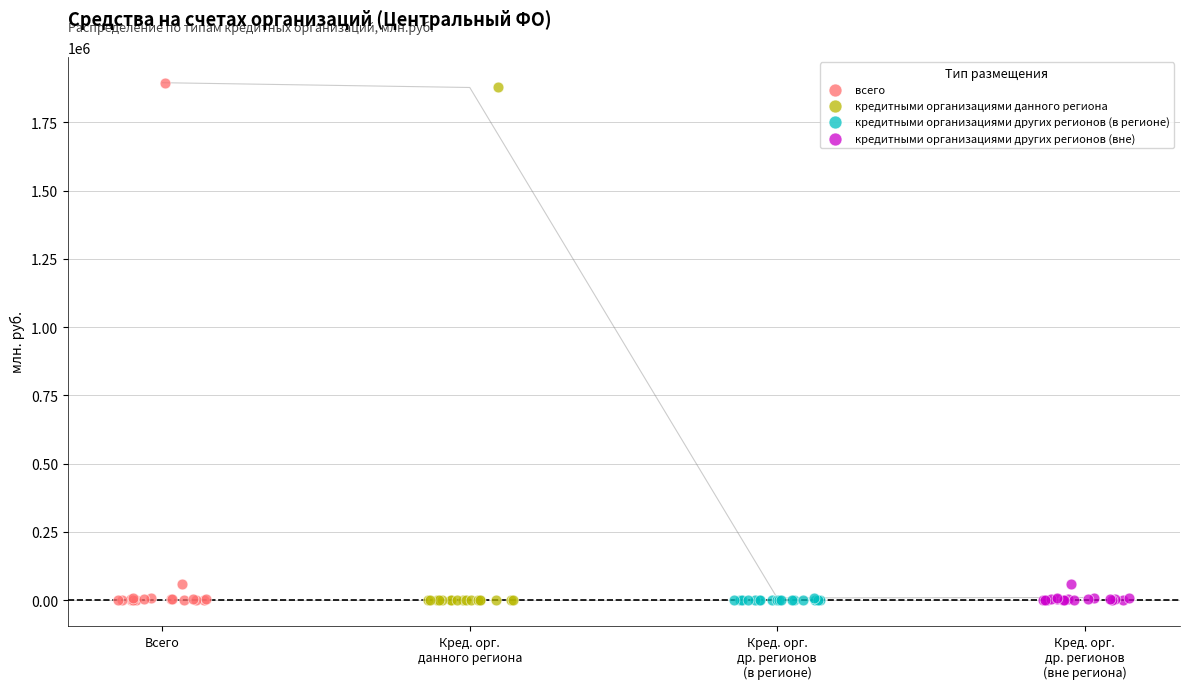

Which series has the largest Y range (max minus min)?

всего